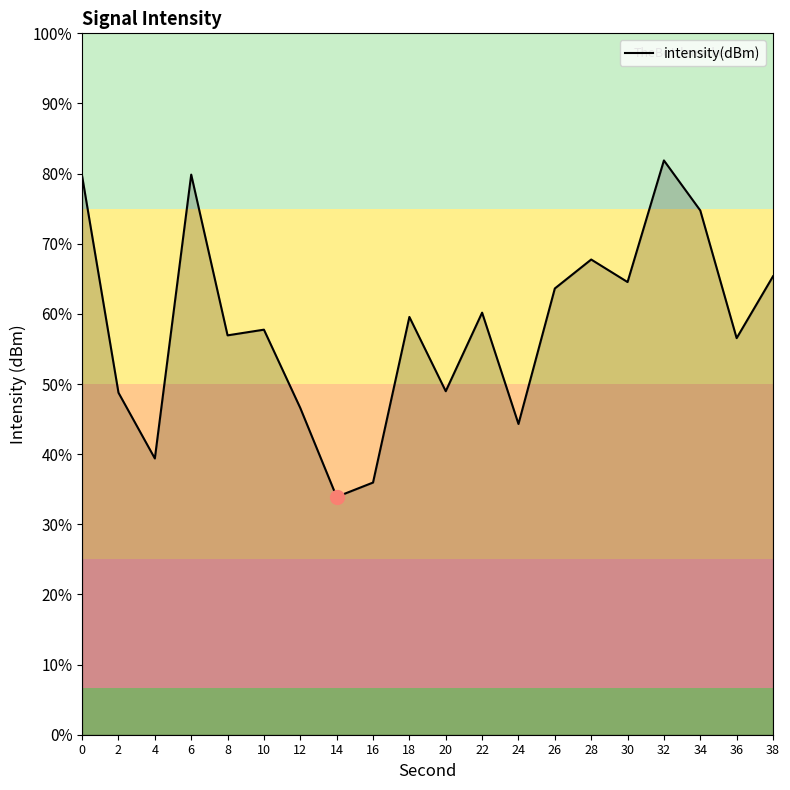

What is the average value?

-122.5